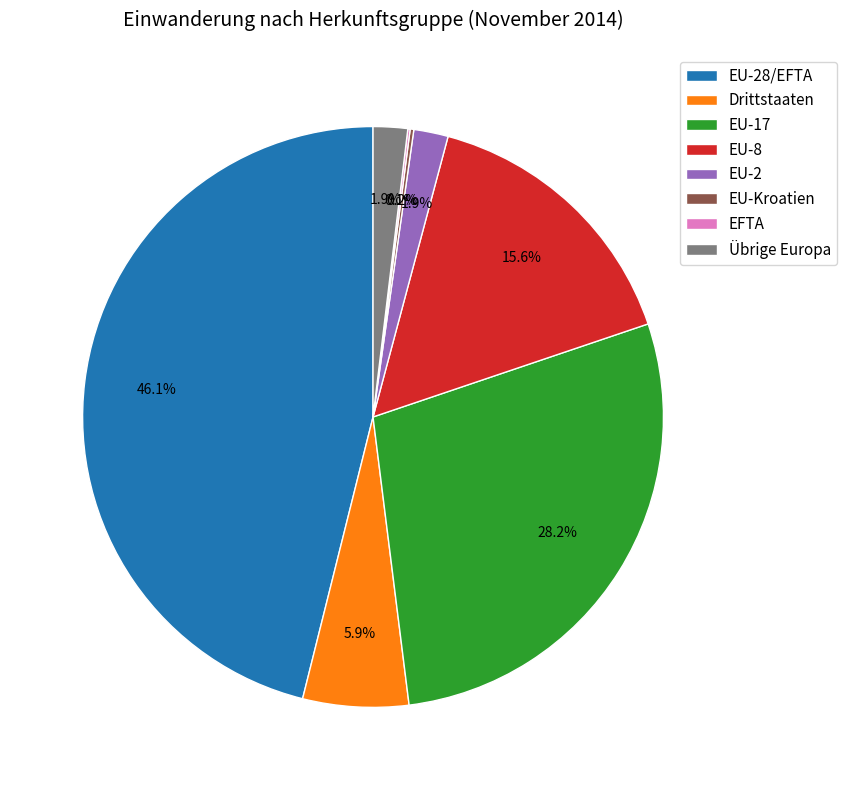

Does EU-17 account for over 50% of the chart?

No